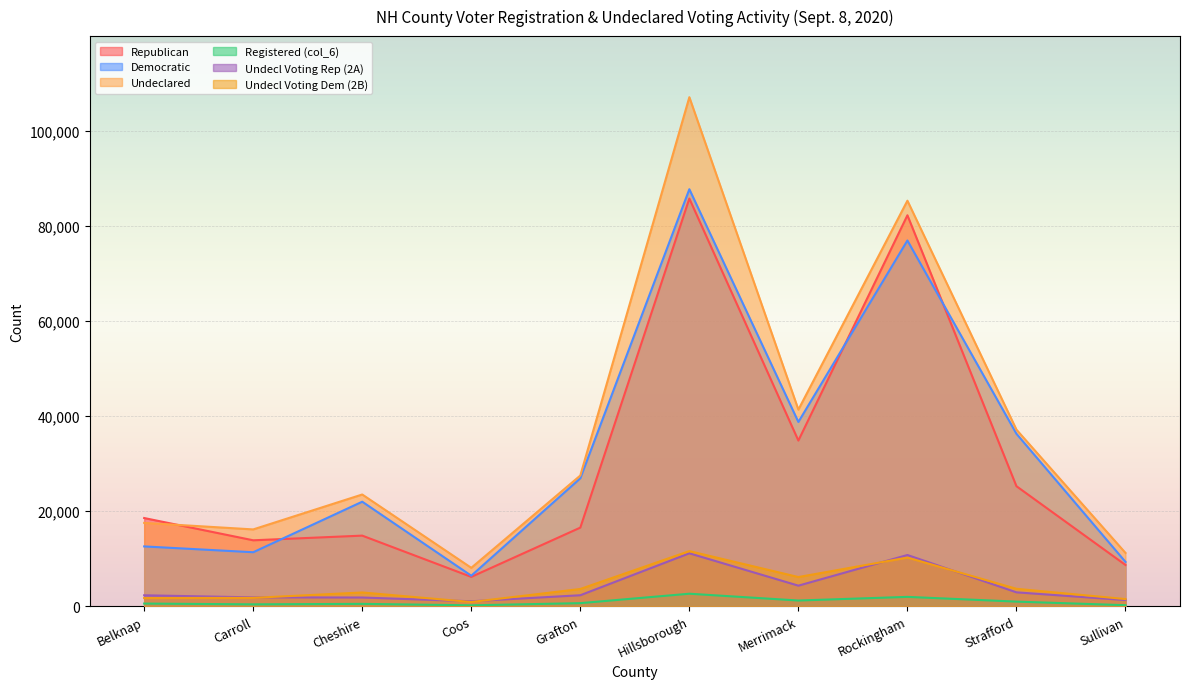

What is the maximum value for Registered (col_6)?

2637